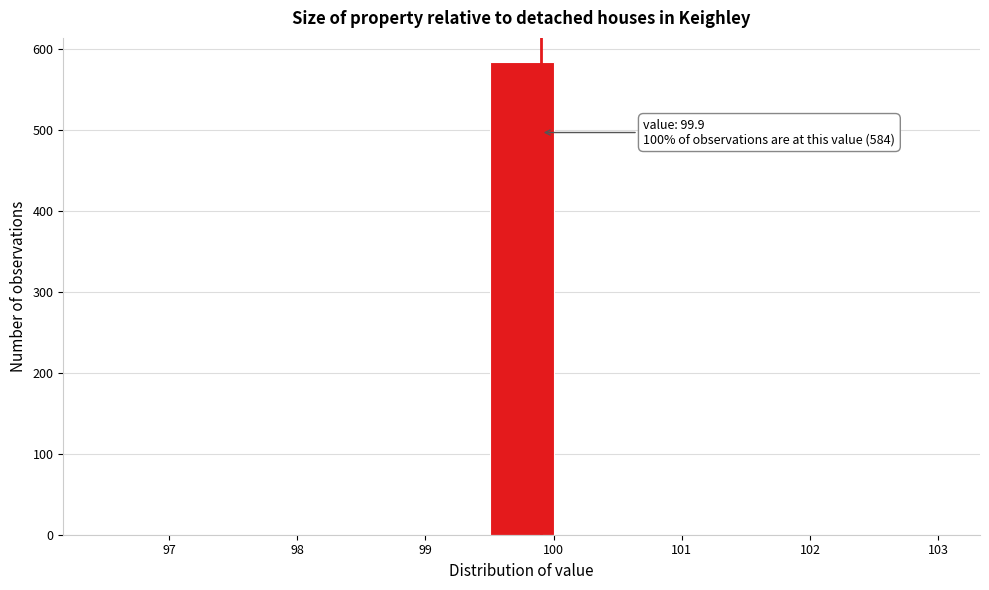

Which range on the x-axis has the tallest bar?

99.5 to 100.0